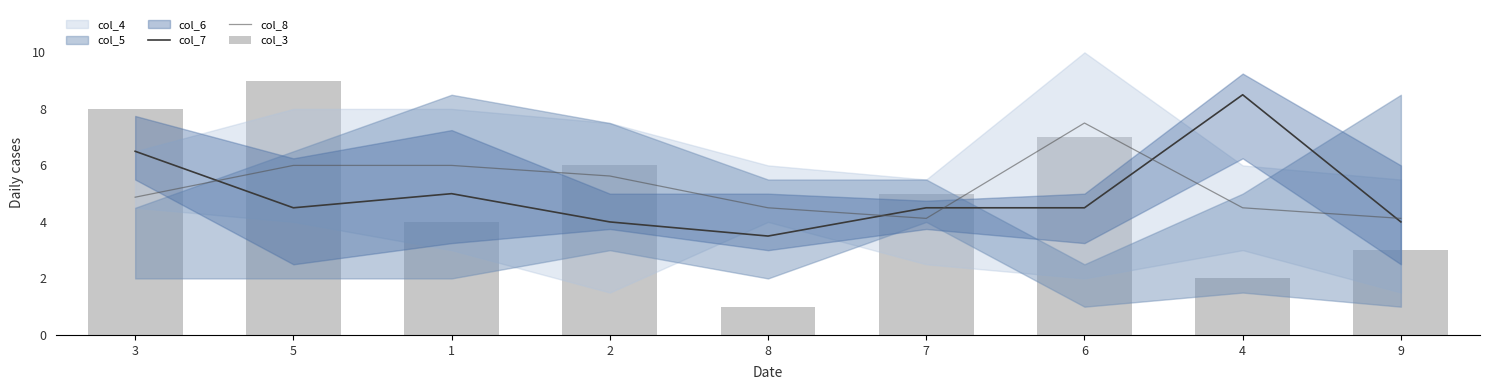

Between 2 and 4, which is larger?

4